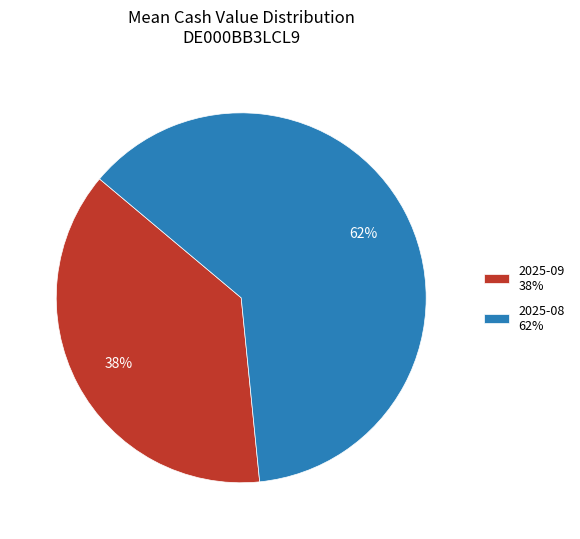

Is there any slice that represents more than half of the pie?

Yes